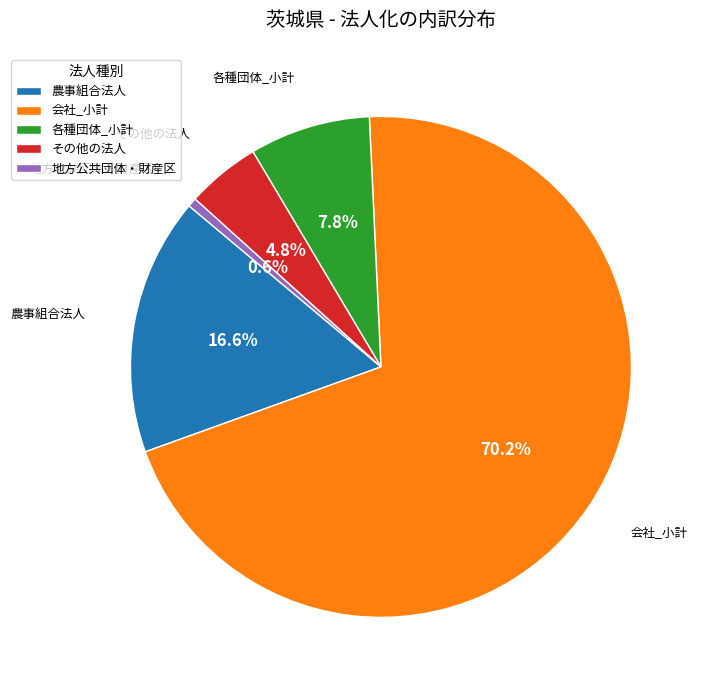

The 会社_小計 slice represents 61% of the pie. True or false?

False